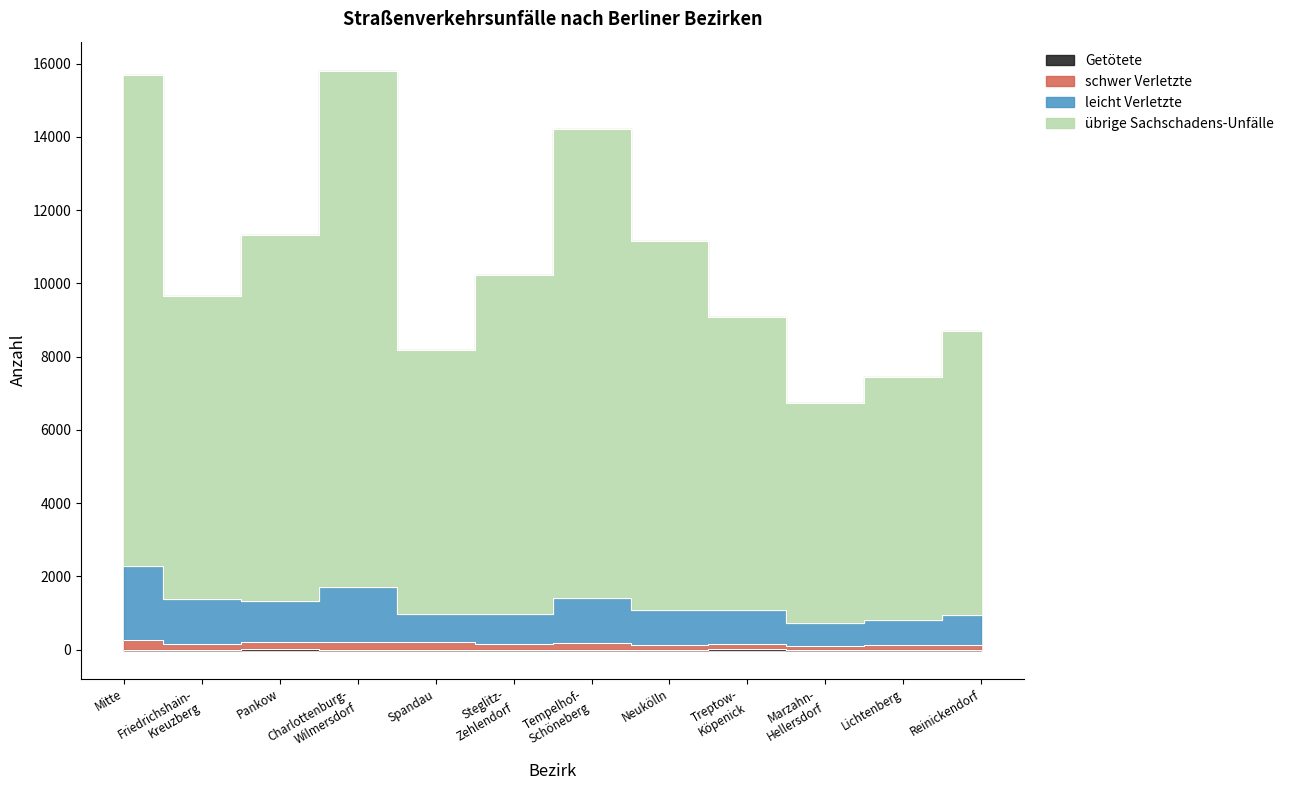

What is the average value of the Getötete series?

3